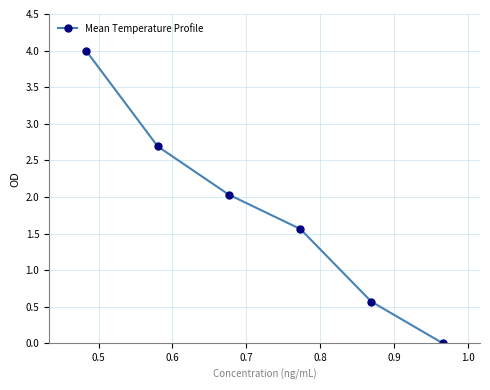

What is the value of the 5th point from the left?

0.6